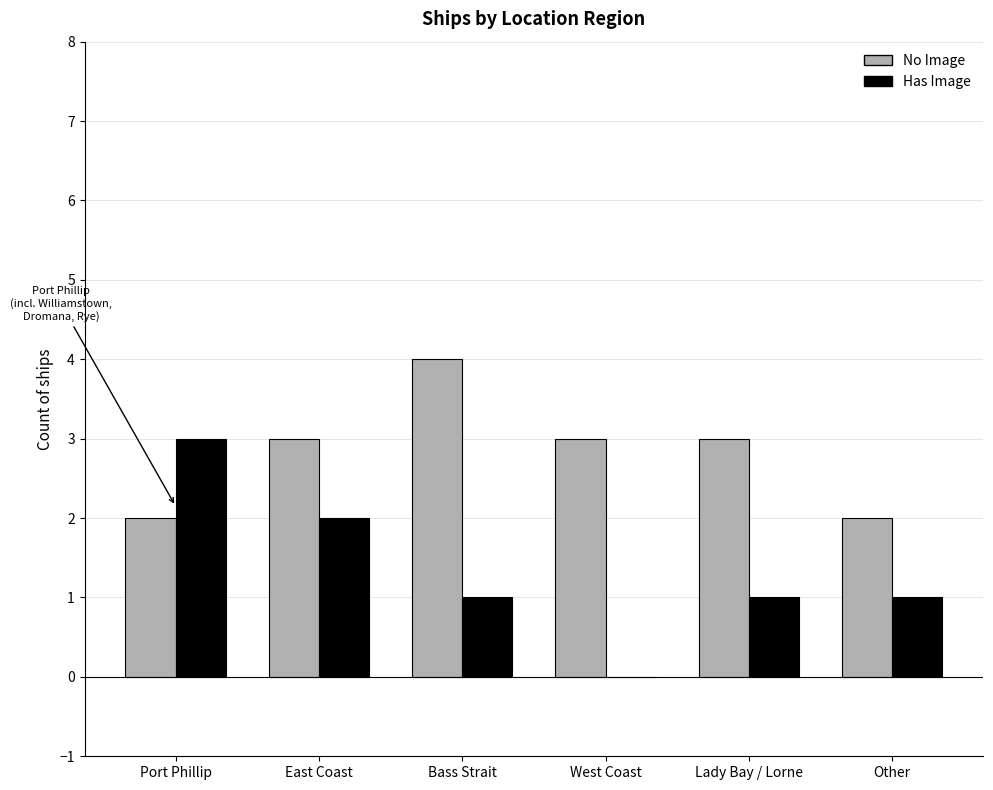

What is the total value across all series at Other?

3